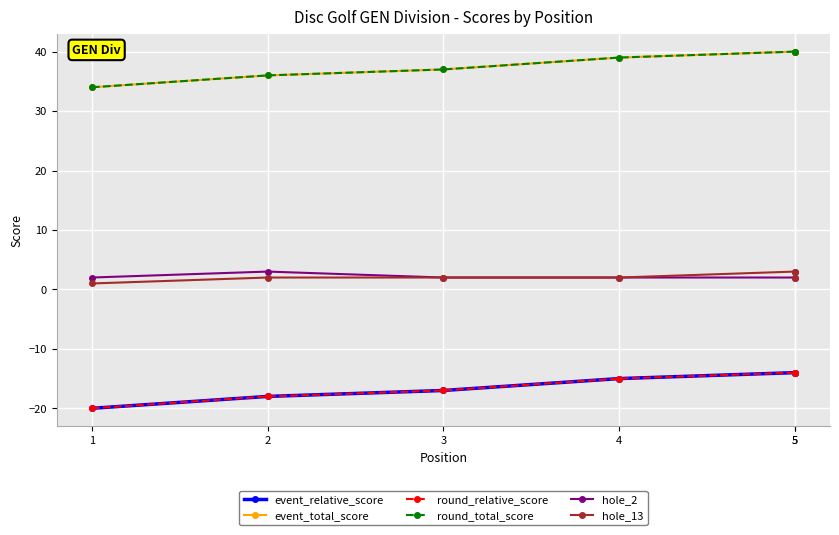

Which series changed the most between 1 and 5?

event_relative_score